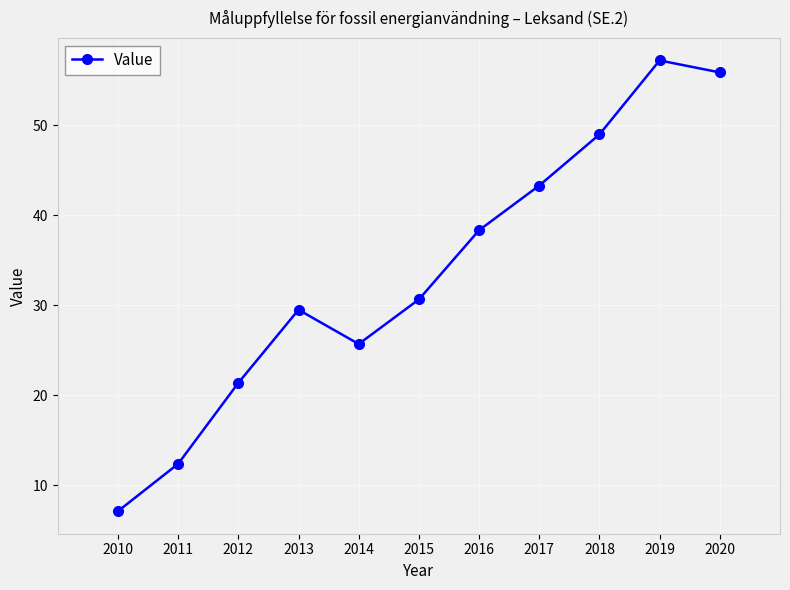

True or false: the data shows 91.6 at 2020.

False